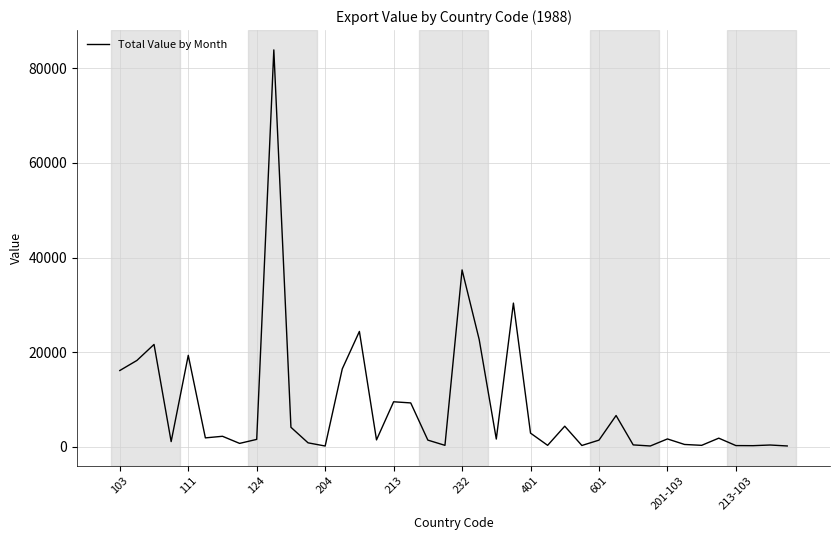

What is the difference between the maximum and minimum values?

83648